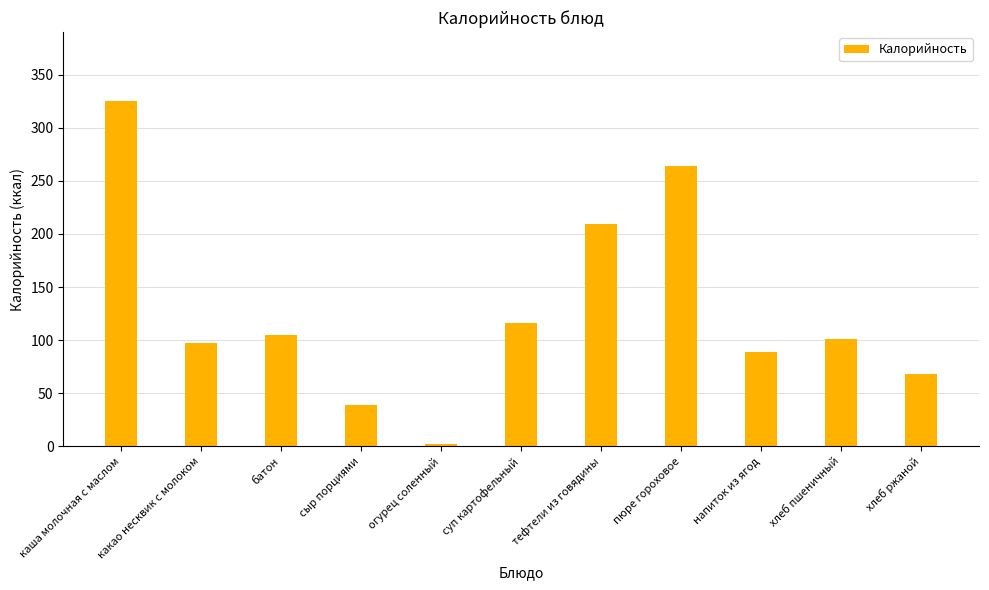

How many bars are there in total?

11